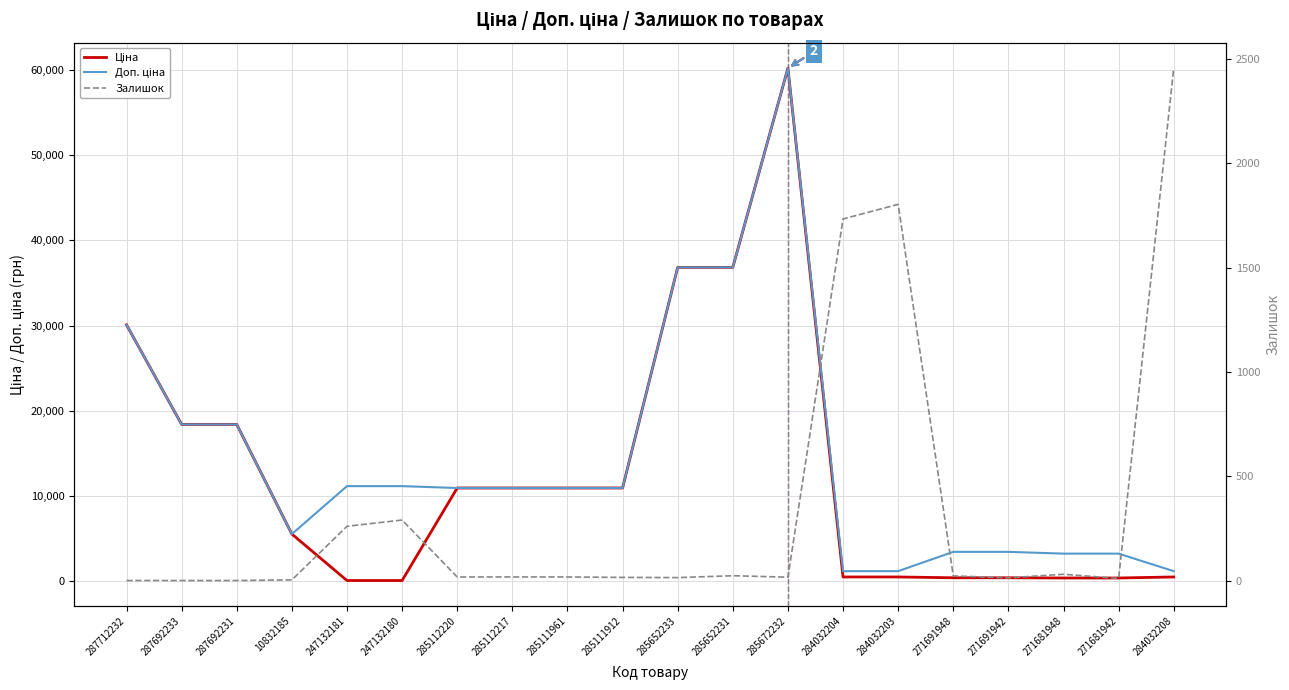

Rank the series at 247132180 from lowest to highest value.

Ціна, Залишок, Доп. ціна